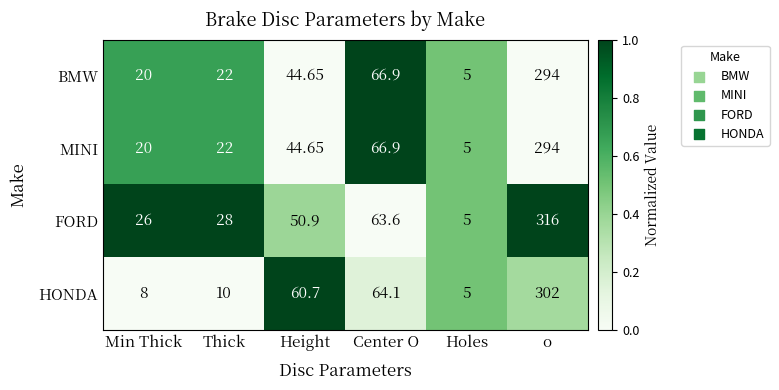

Rank the categories by FORD value from highest to lowest.

o, Center O, Height, Thick, Min Thick, Holes